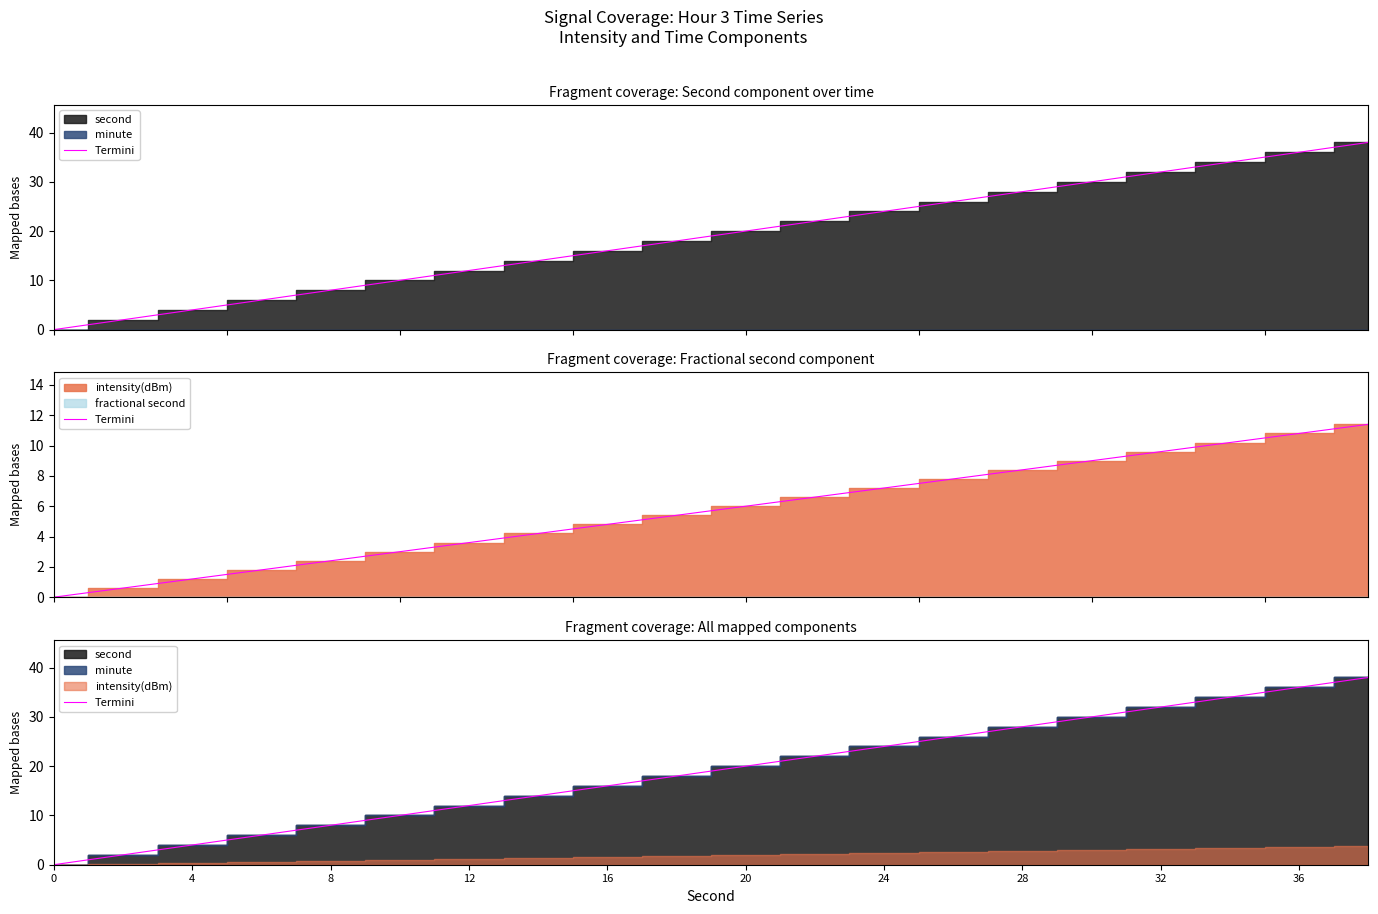

Count the number of categories in the chart.

20